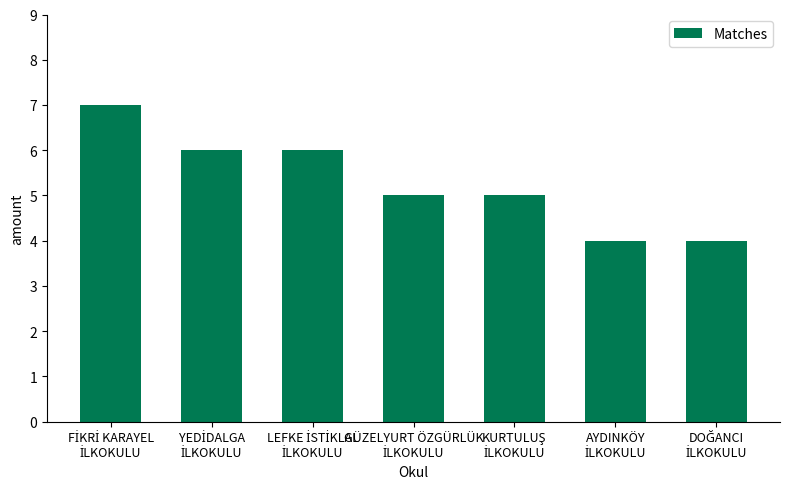

How many bars are there in total?

7